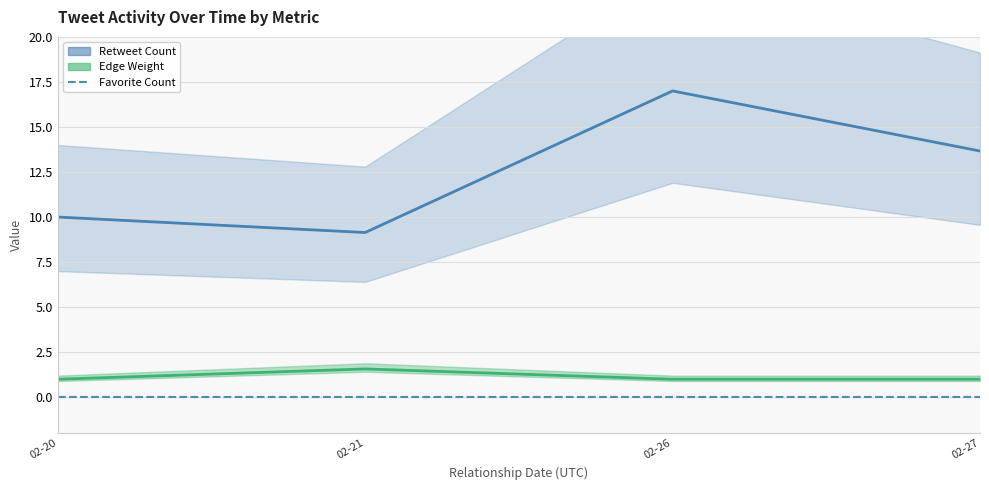

What are all the series names shown in the legend?

Retweet Count, Favorite Count, Edge Weight